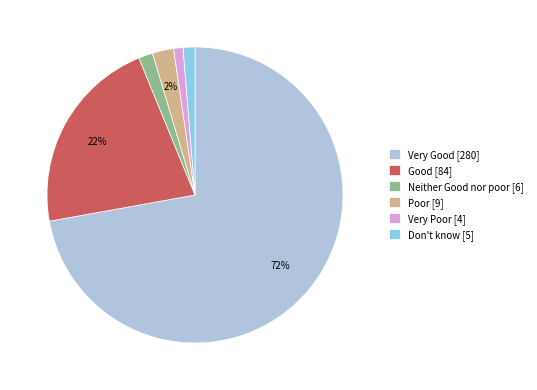

Count the number of slices in the pie.

6